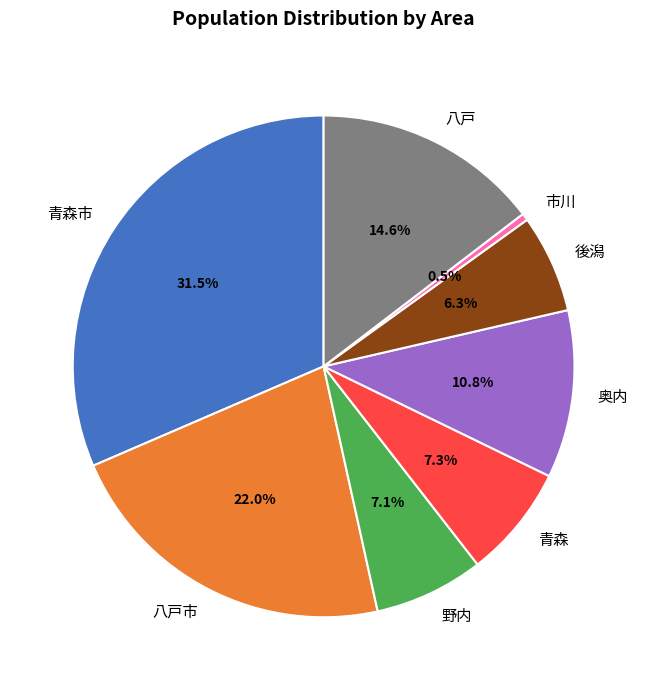

To the nearest percent, what percentage of the pie is 八戸?

15%